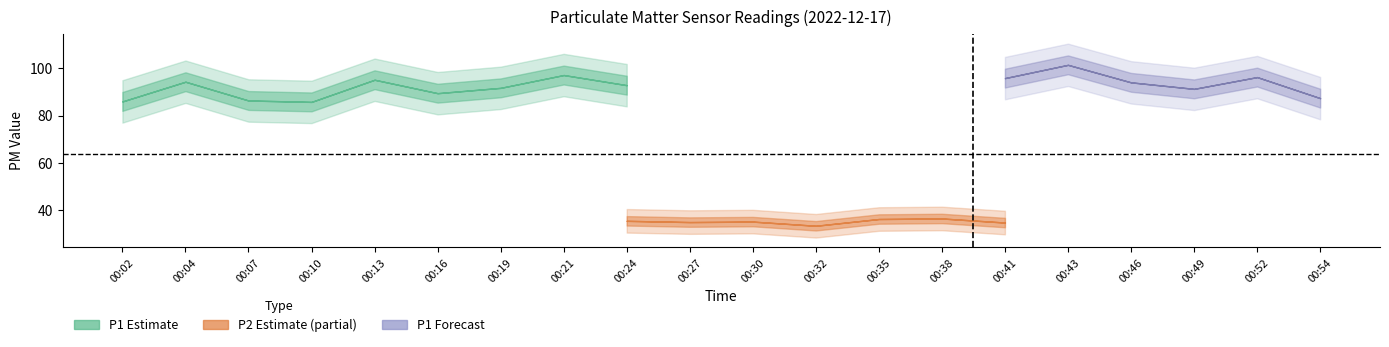

True or false: P2 and P1 cross at least once.

False